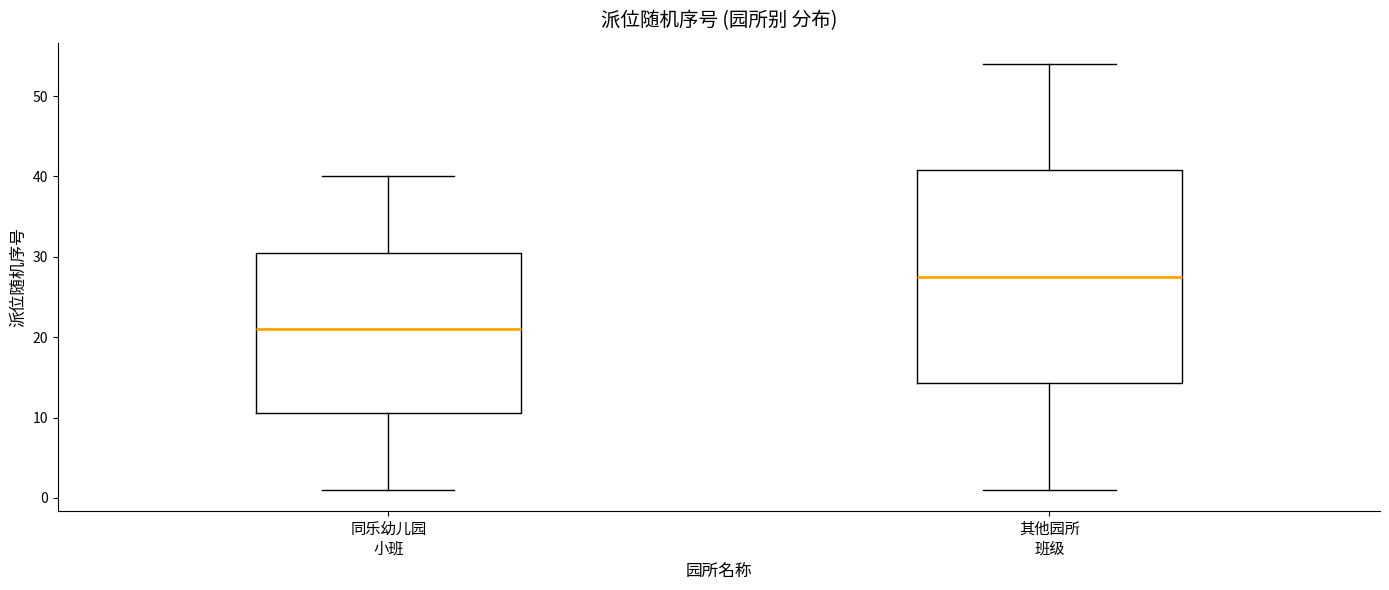

Reading left to right, transcribe this box plot: for each box, give where its median line is, the range the box spans, and where its two whiskers end, as read against the y-axis. The values are not printed on the chart, so give them approximately, as read against the axis.

同乐幼儿园 小班: median 21, box 11 to 31, whiskers 1 to 40
其他园所 班级: median 28, box 14 to 41, whiskers 1 to 54